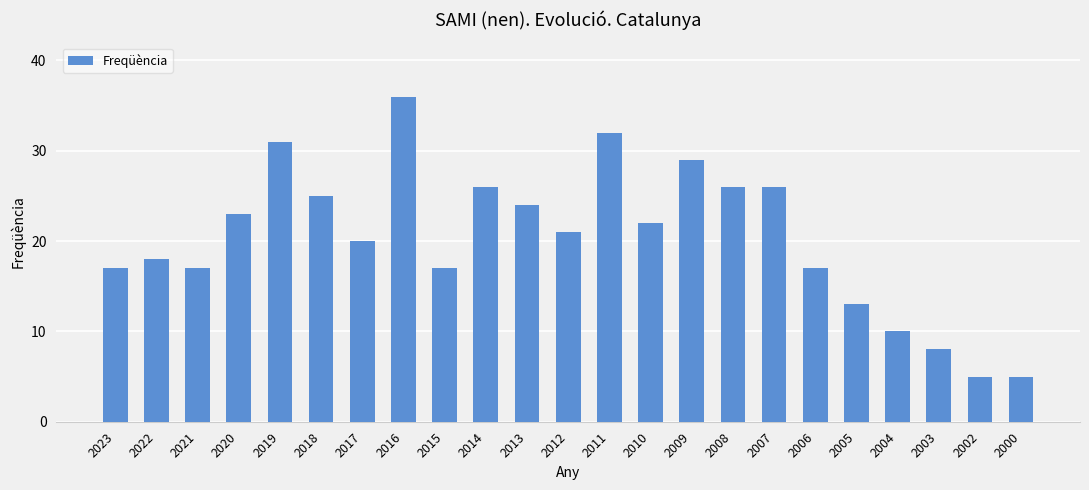

How many categories are shown in the chart?

23